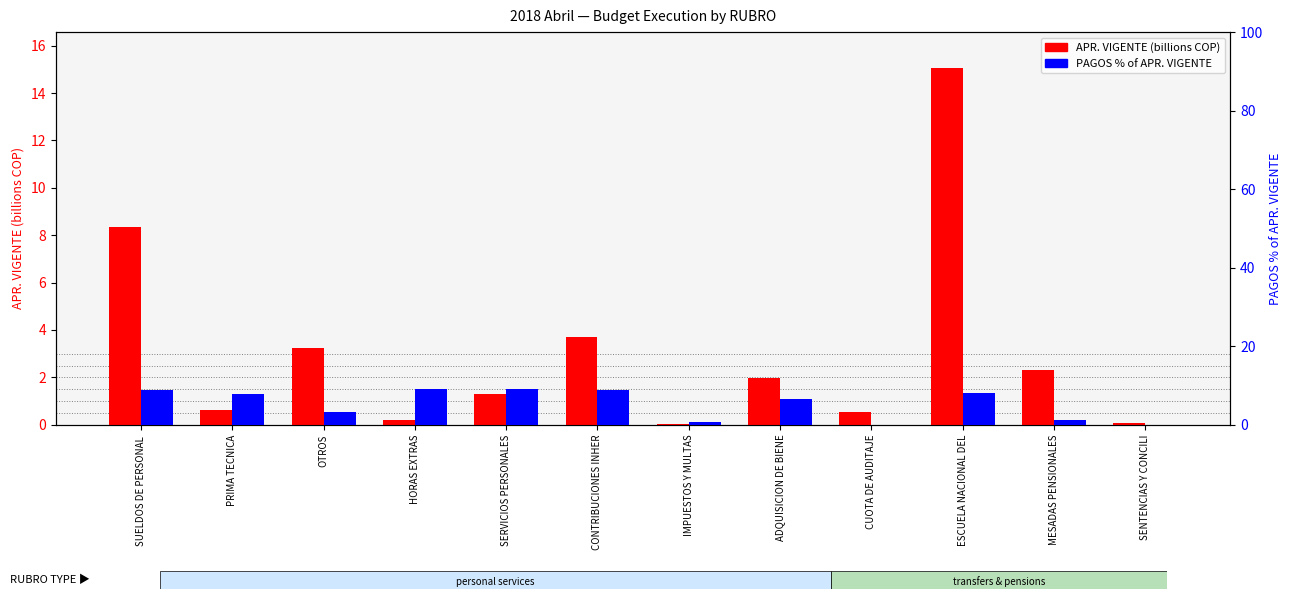

What is the maximum value for PAGOS % of APR. VIGENTE?

9.1